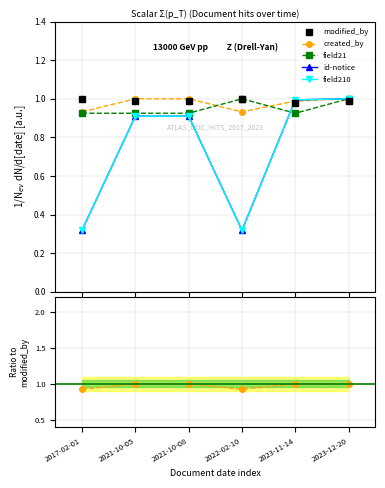

True or false: field210 has more than 2 interior local peaks.

False